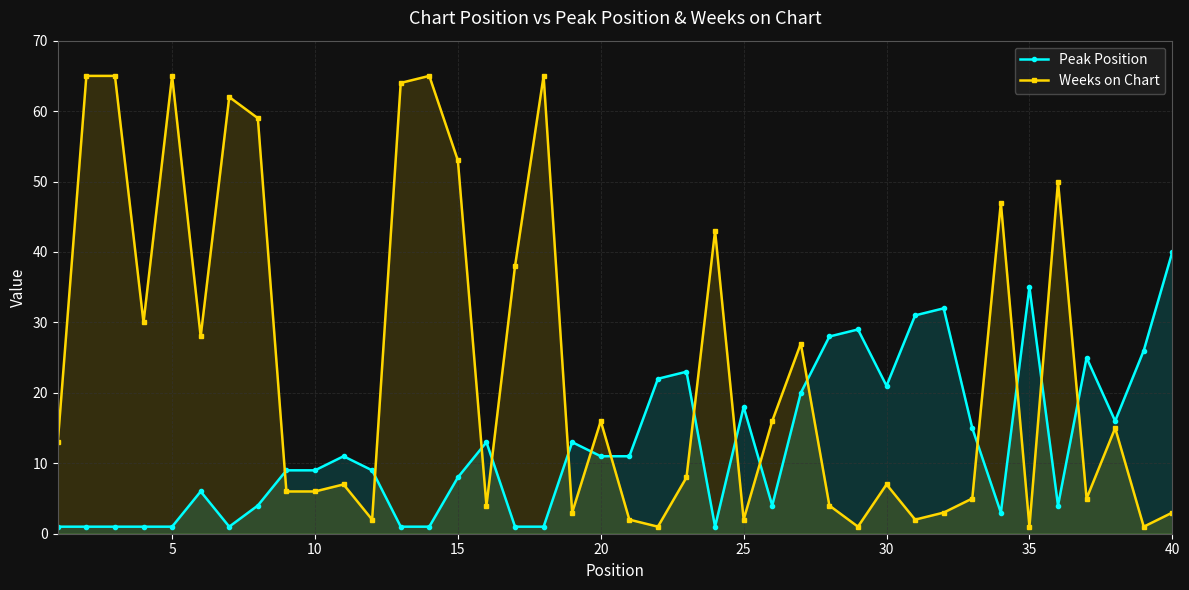

Reading right to left, transcribe all the data shown in this chart.

Peak Position: 40	26	16	25	4	35	3	15	32	31	21	29	28	20	4	18	1	23	22	11	11	13	1	1	13	8	1	1	9	11	9	9	4	1	6	1	1	1	1	1
Weeks on Chart: 3	1	15	5	50	1	47	5	3	2	7	1	4	27	16	2	43	8	1	2	16	3	65	38	4	53	65	64	2	7	6	6	59	62	28	65	30	65	65	13